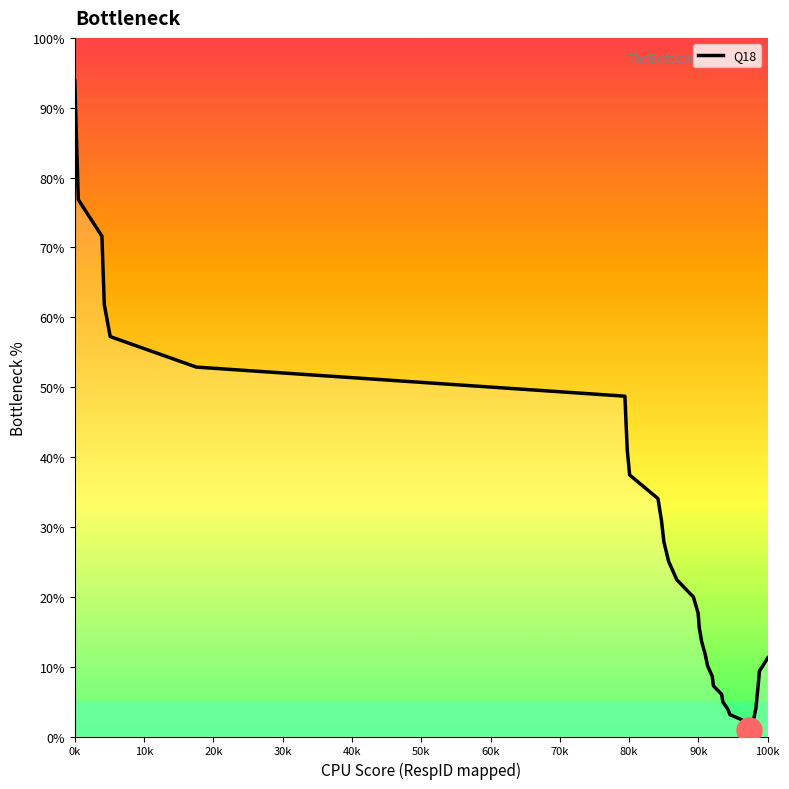

What is the maximum value shown in the chart?

93.9